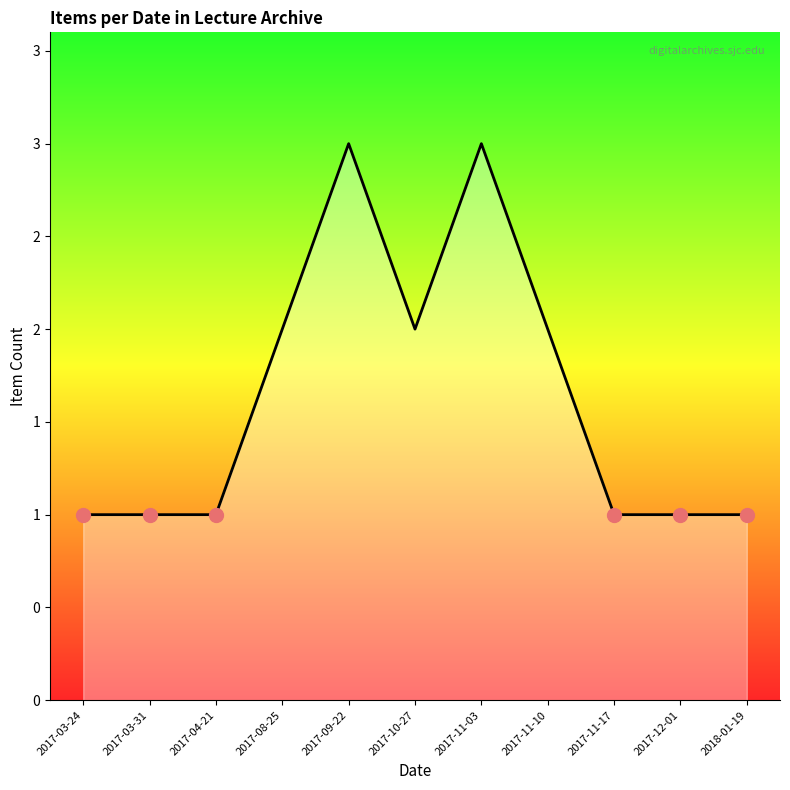

Which label corresponds to the largest value in the chart?

2017-09-22